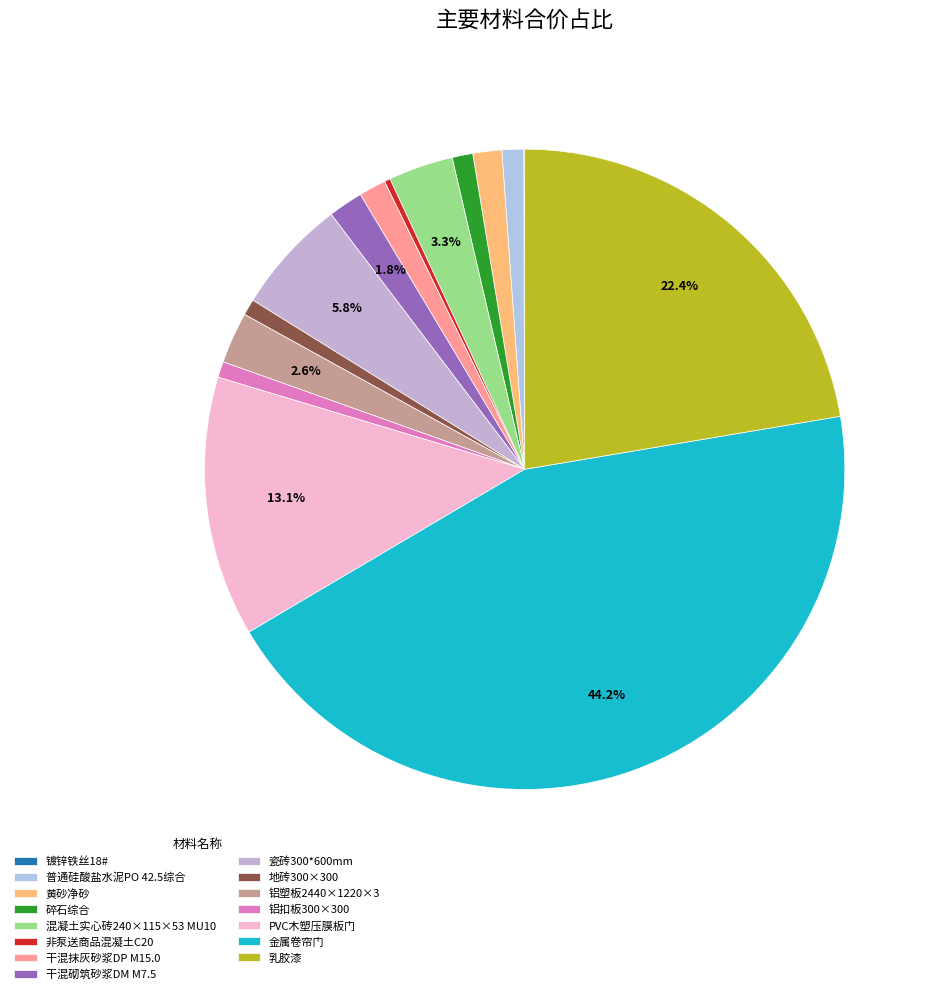

To the nearest percent, what percentage of the pie is 碎石综合?

1%